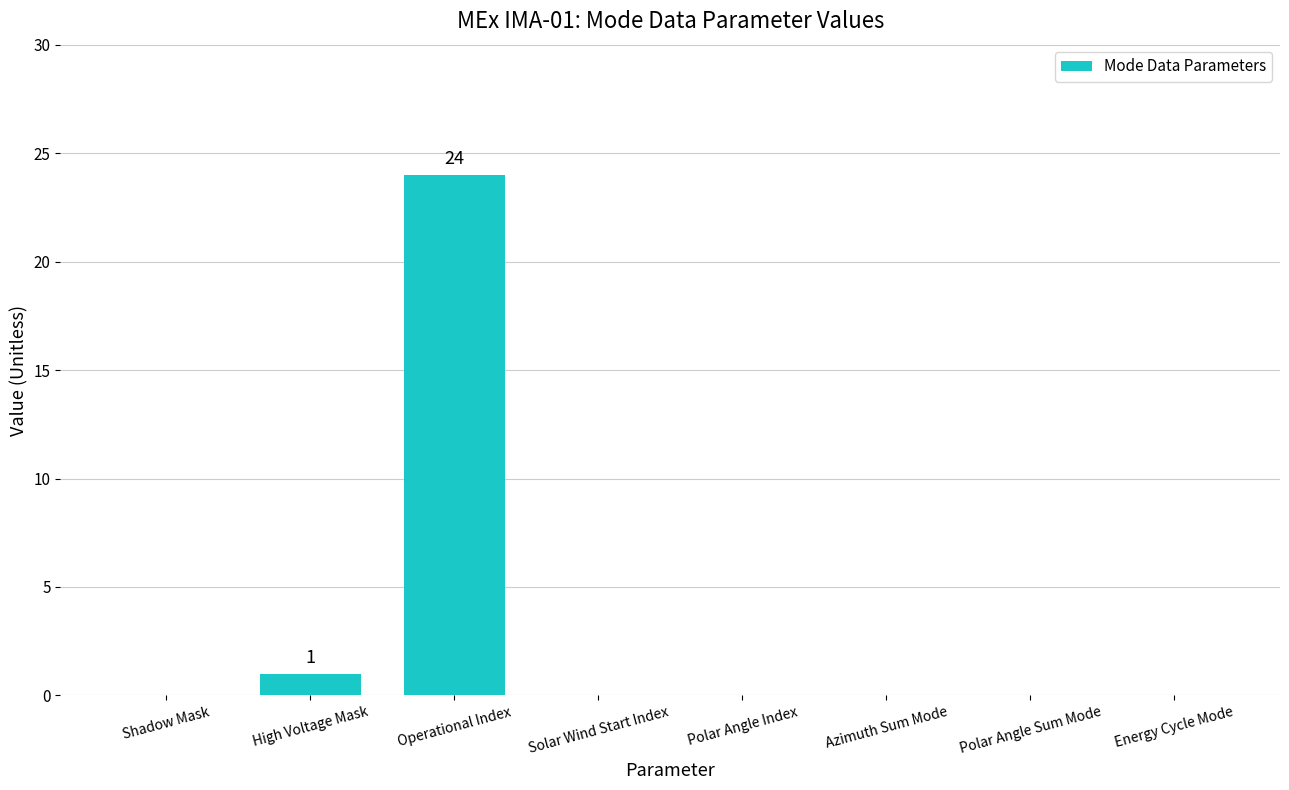

What value does the data have at Operational Index, to the nearest 5?

25